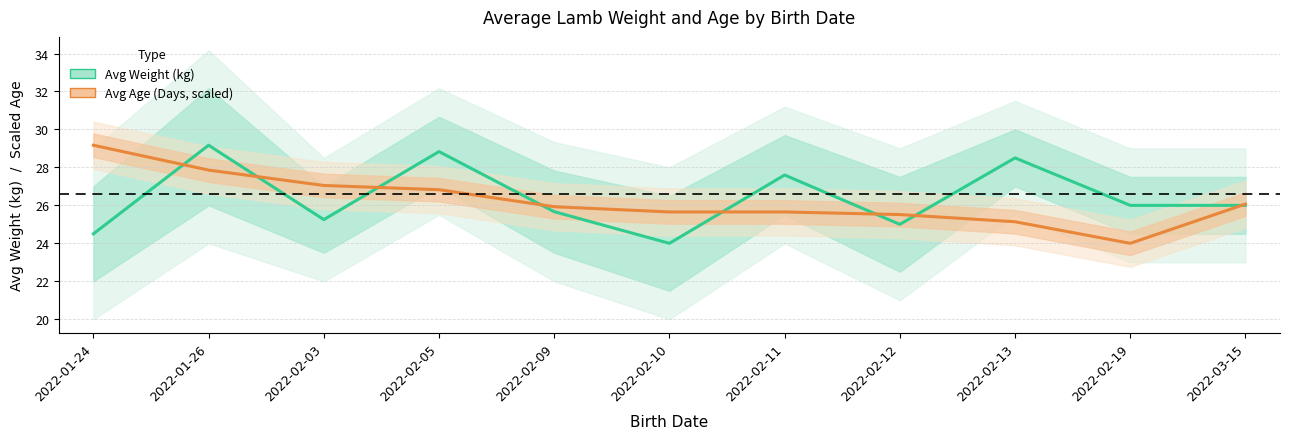

What is the highest value of the Avg Weight (kg) series?

29.2